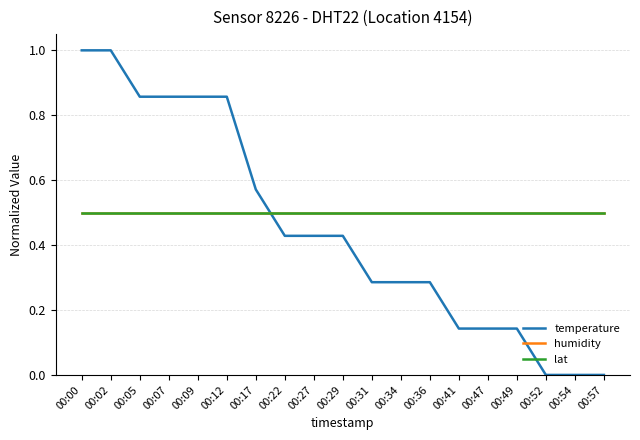

What is the total value across all series at 00:05?

1.9